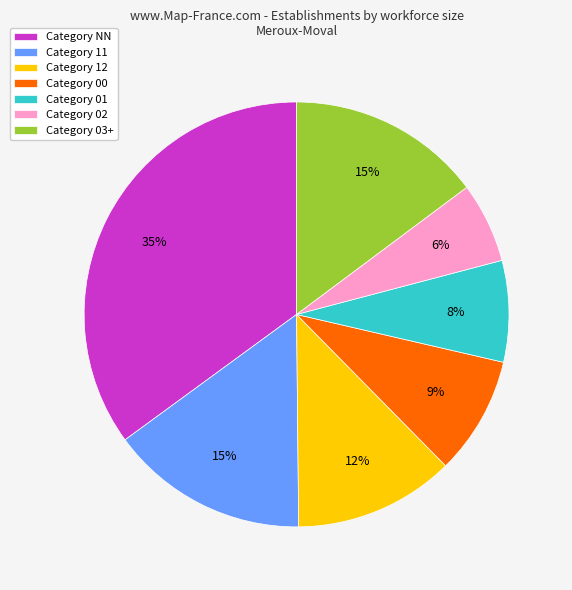

Approximately how many times larger is the value at Category NN compared to Category 11?

2.3